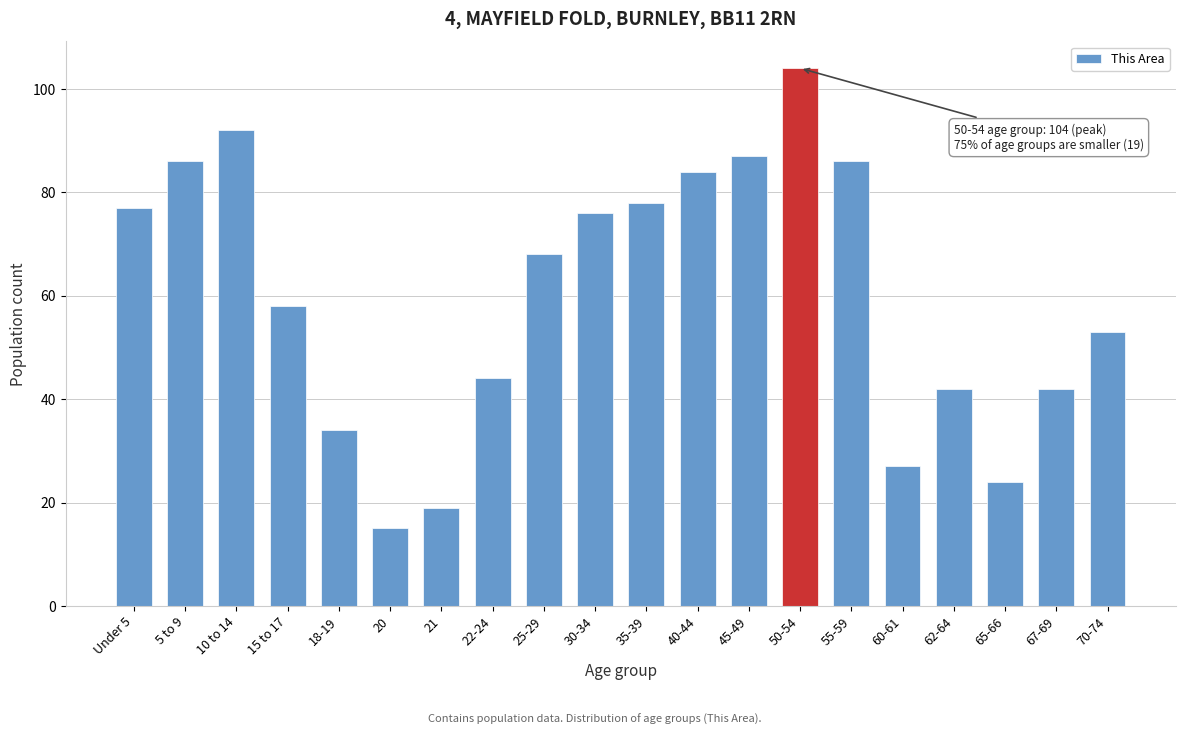

Reading right to left, list all the values displayed in this chart.

53	42	24	42	27	86	104	87	84	78	76	68	44	19	15	34	58	92	86	77